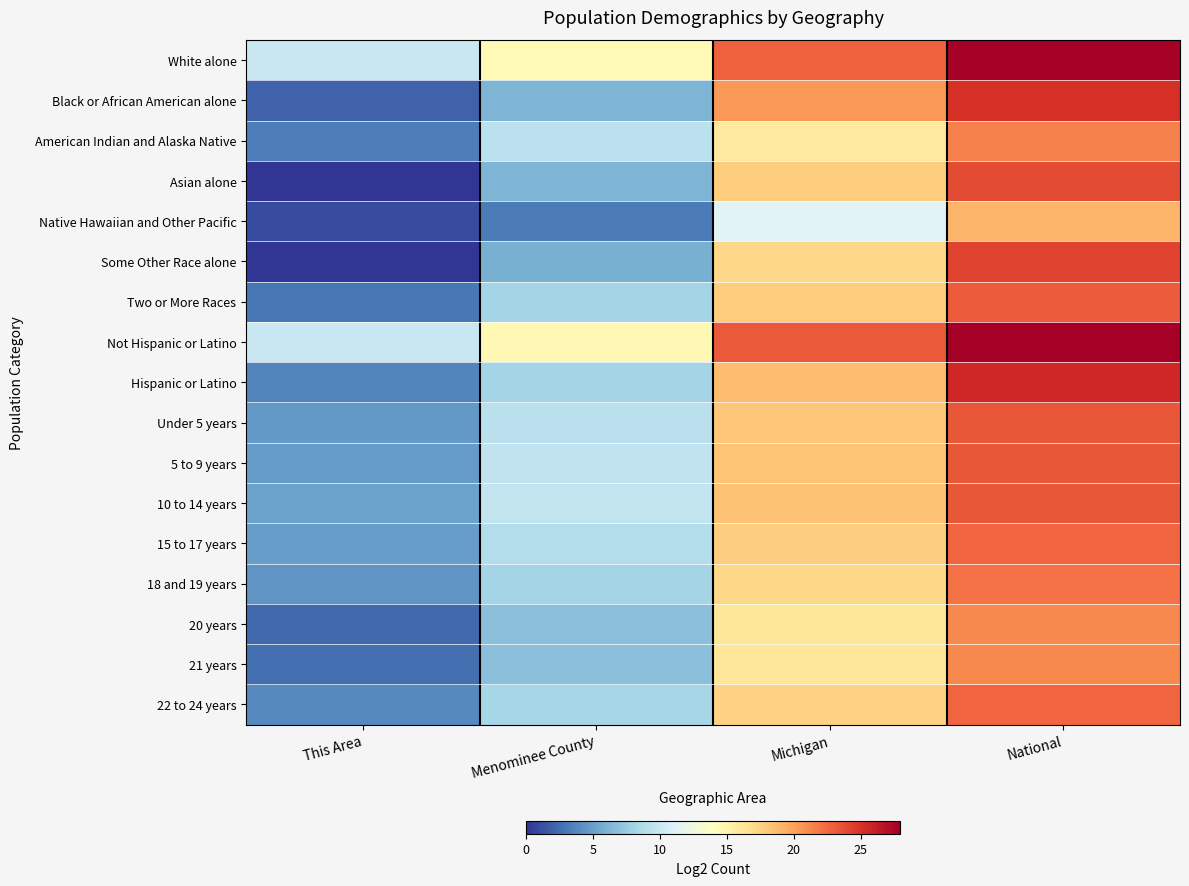

Which label corresponds to the largest value in the chart?

National